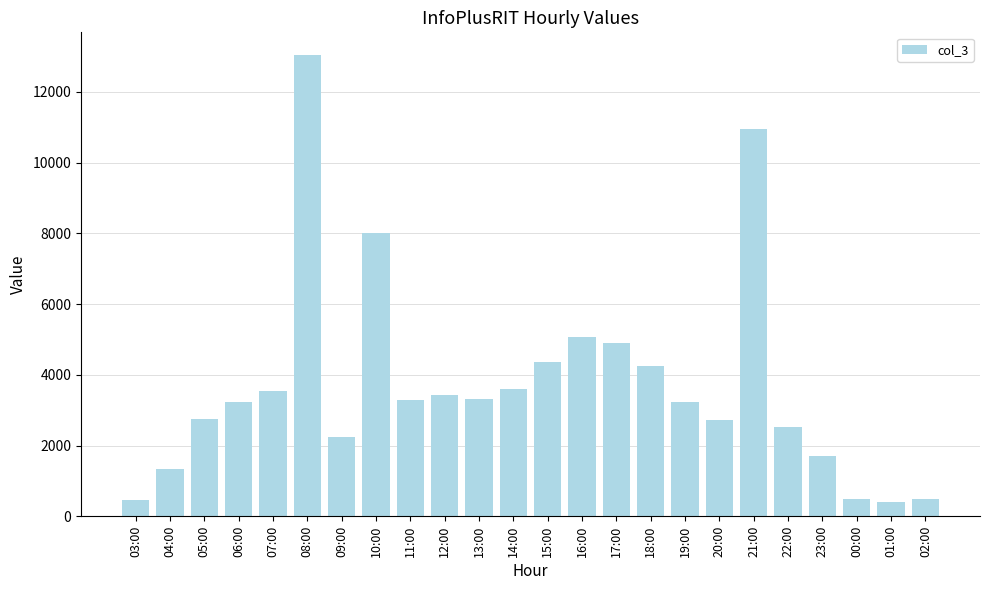

What is the label of the 11th bar from the right?

16:00